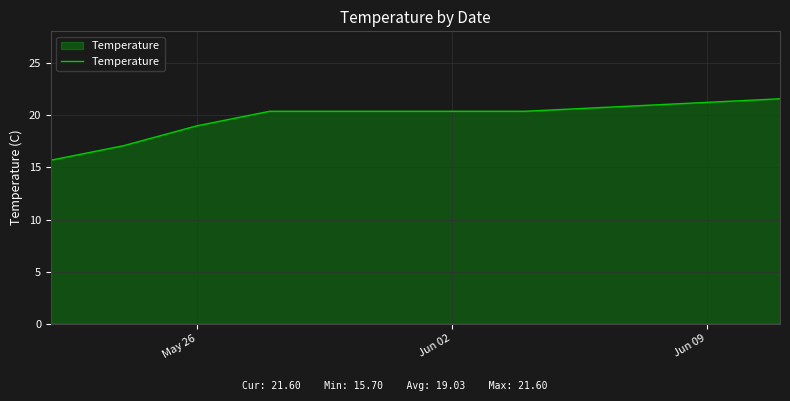

Count the number of categories in the chart.

6